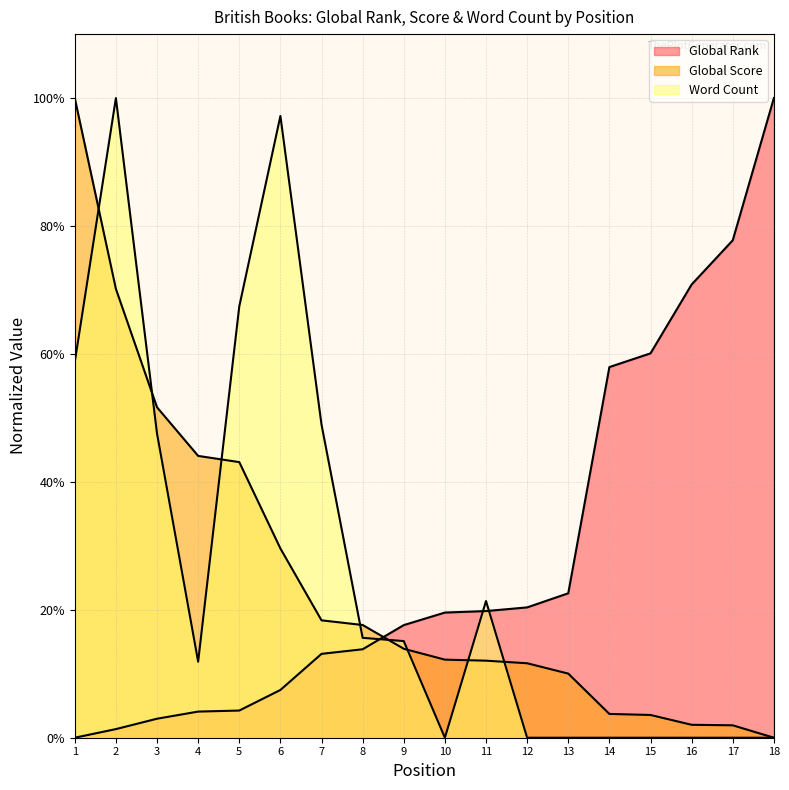

What is the sum of all Word Count values?

483.9